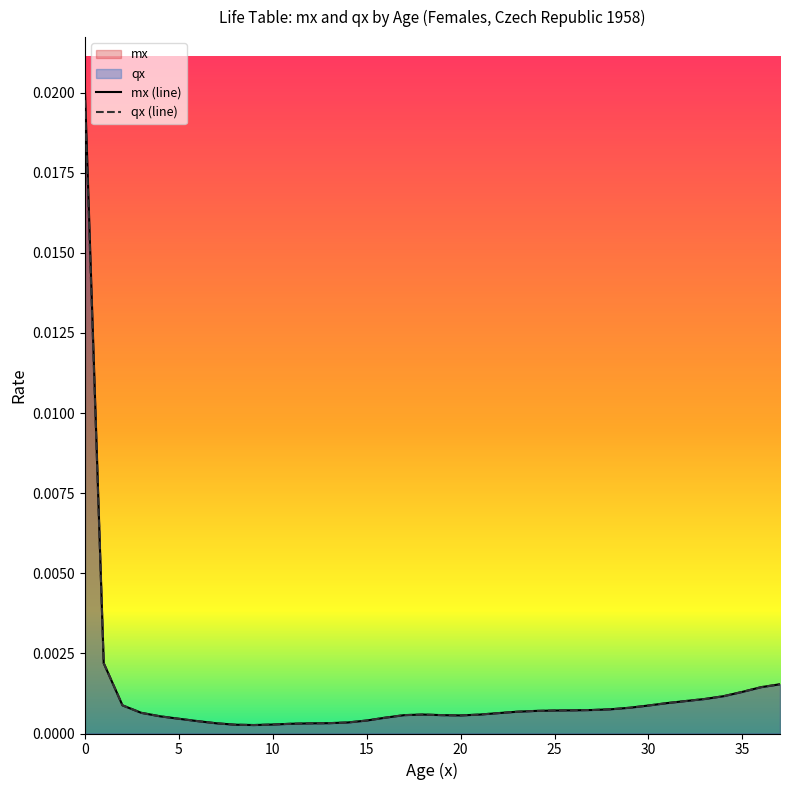

How many interior local valleys does the qx series have?

2